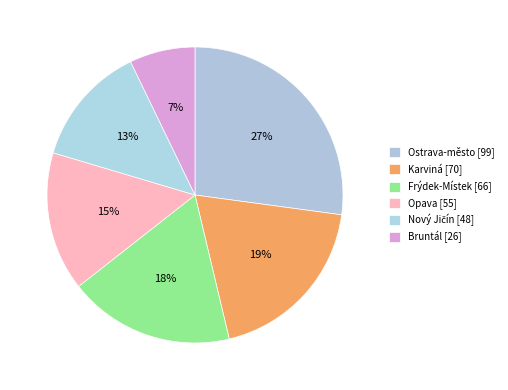

Count the number of slices in the pie.

6